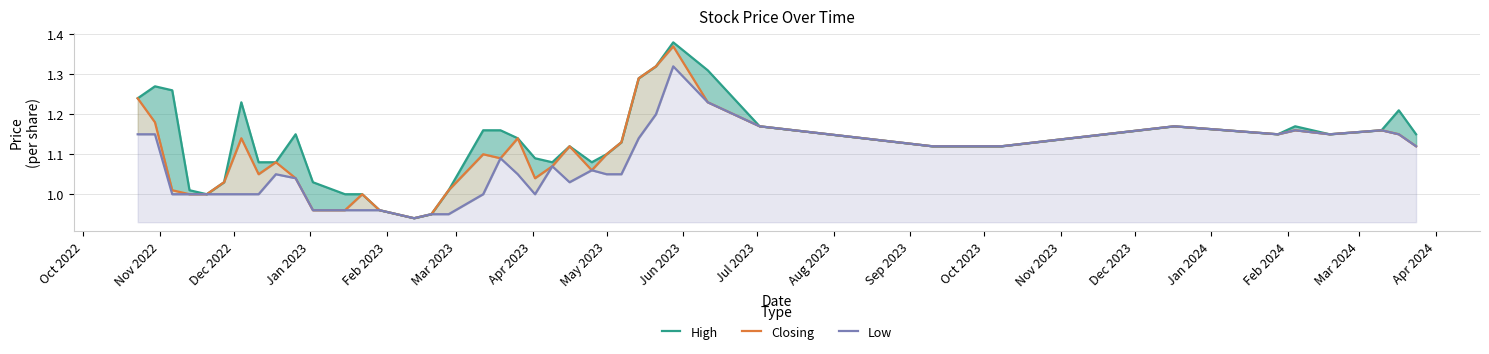

What position from the left is Feb 2023?

5